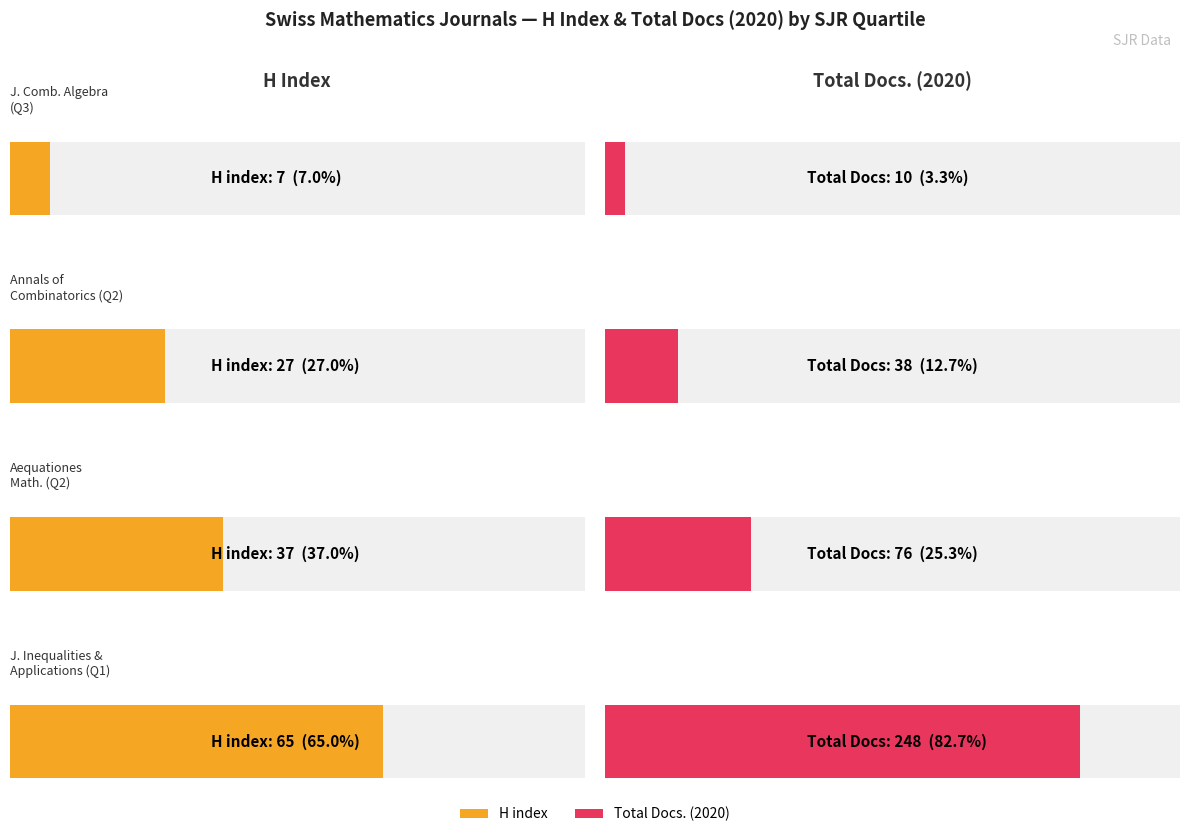

At which category is the sum across all series the highest?

Journal of Inequalities and Applications (Q1)